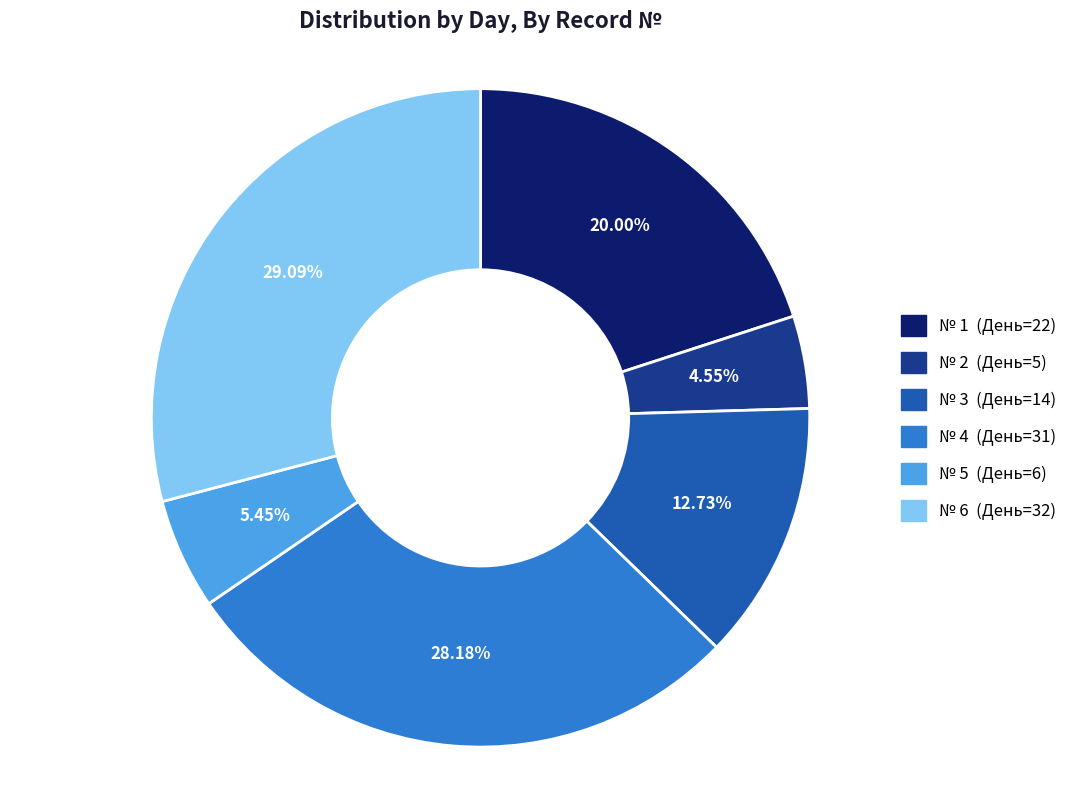

Does any single category account for the majority?

No